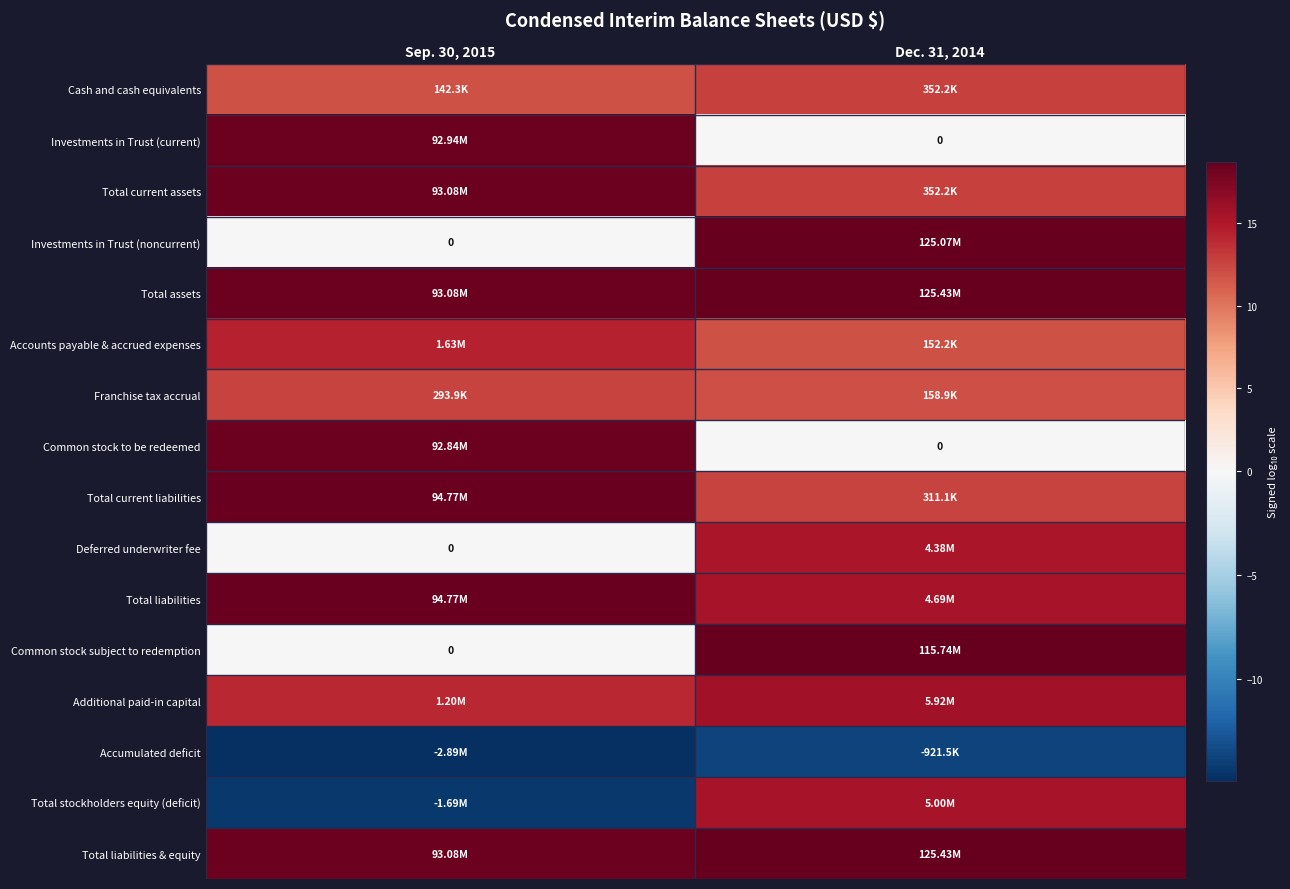

Rank the categories by Additional paid-in capital value from lowest to highest.

Sep. 30, 2015, Dec. 31, 2014